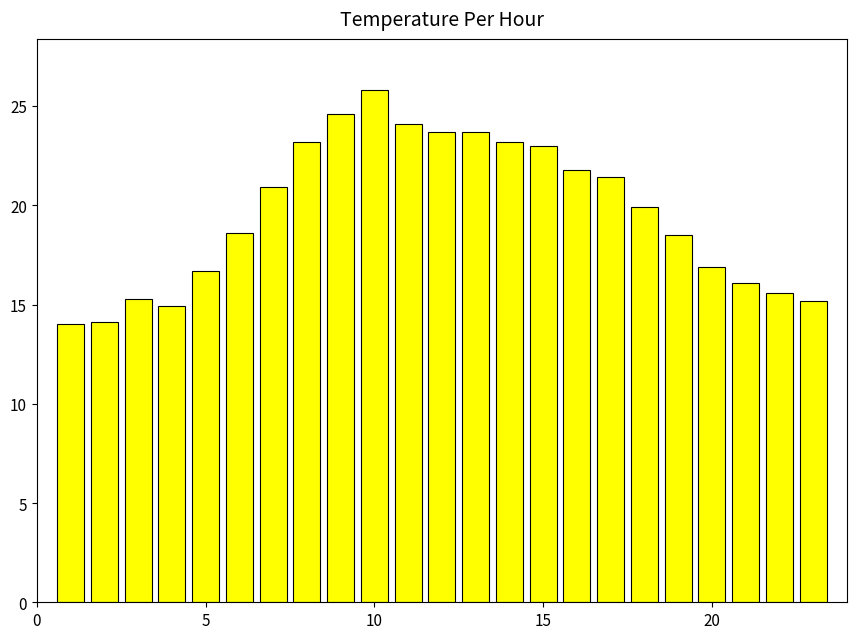

What is the greatest value displayed?

25.8